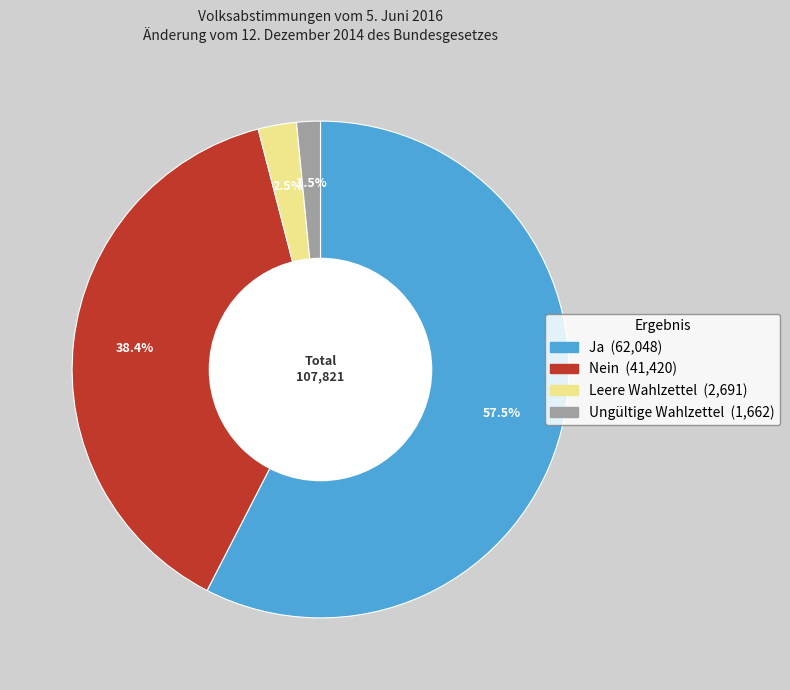

Combined, do Leere Wahlzettel and Ja account for over 50%?

Yes